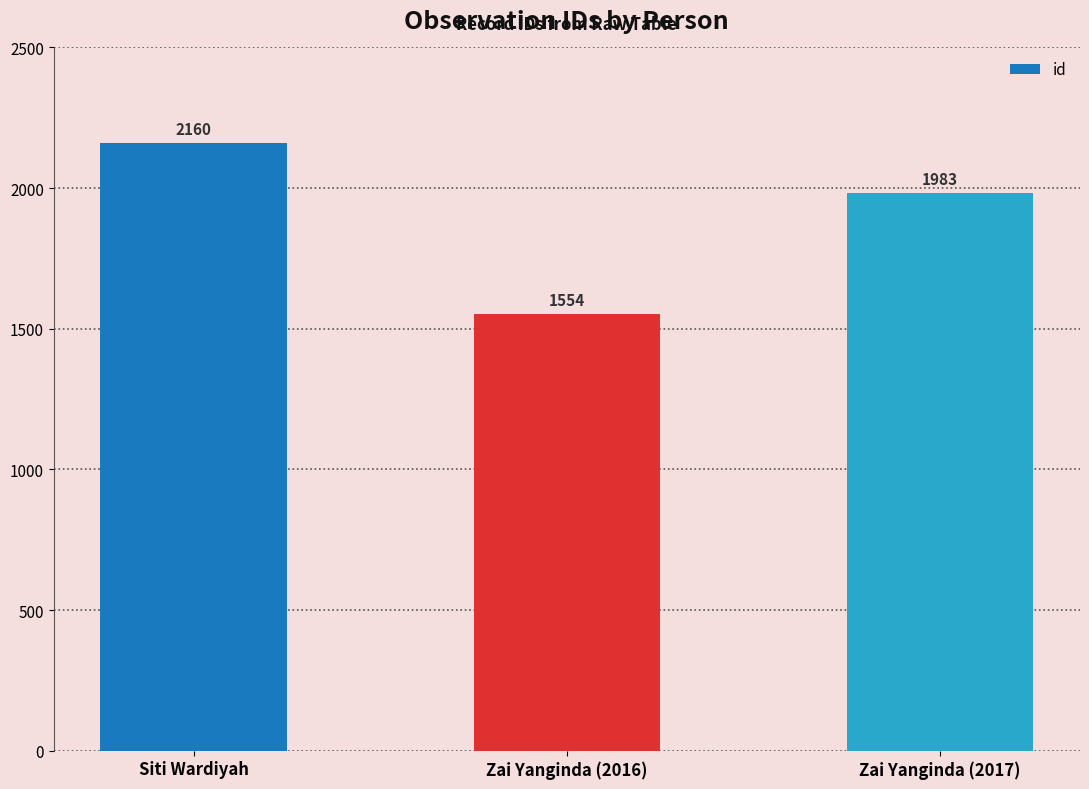

Which category has the lowest value across all series?

Zai Yanginda (2016)